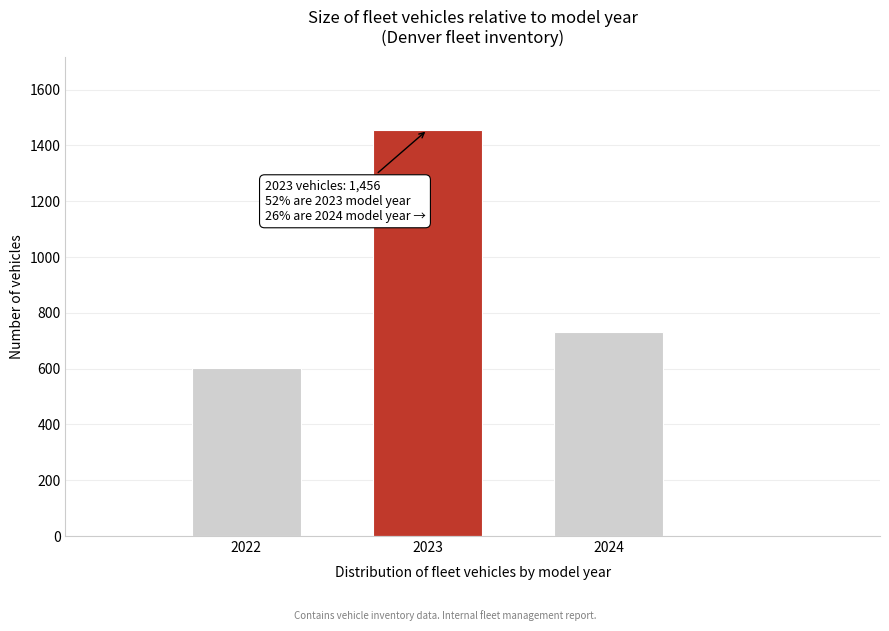

Reading left to right, what are all the values shown in this chart?

602	1456	732